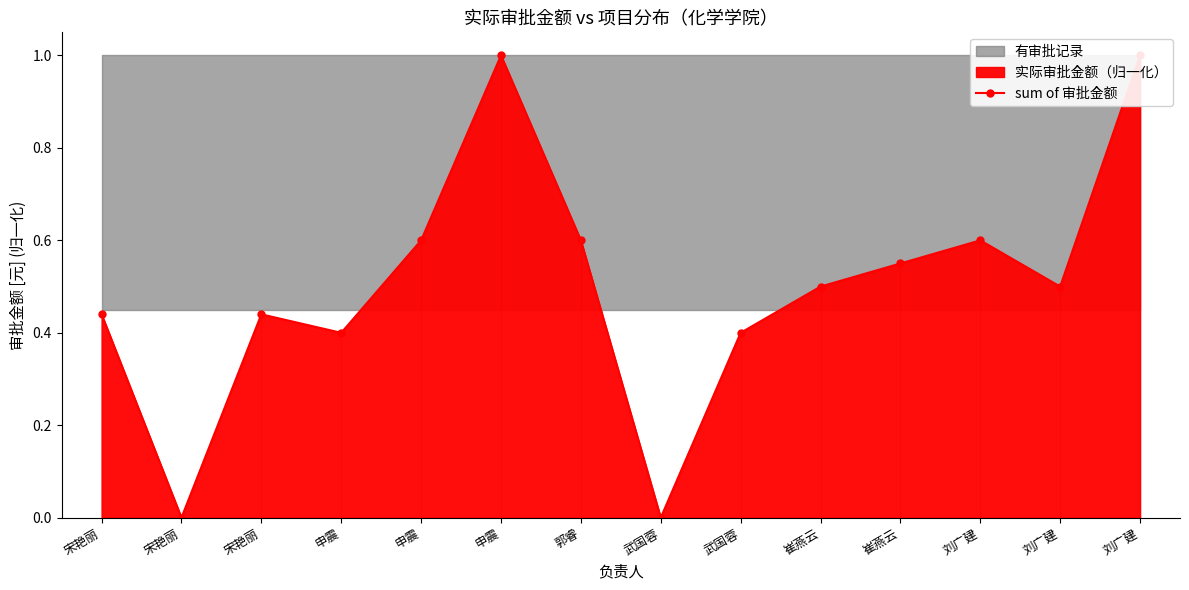

What is the change in value from 宋艳丽 to 郭睿?

+0.2